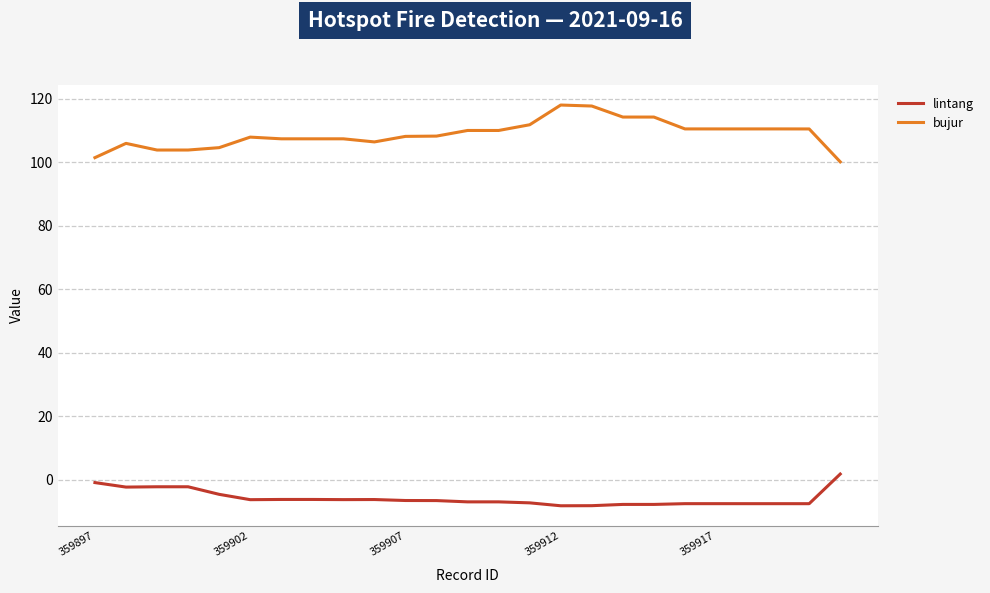

At how many categories does at least one series exceed 2?

25